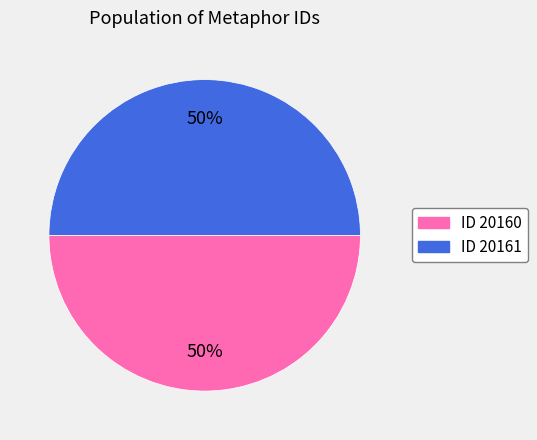

To the nearest percent, what is the average slice percentage?

50%